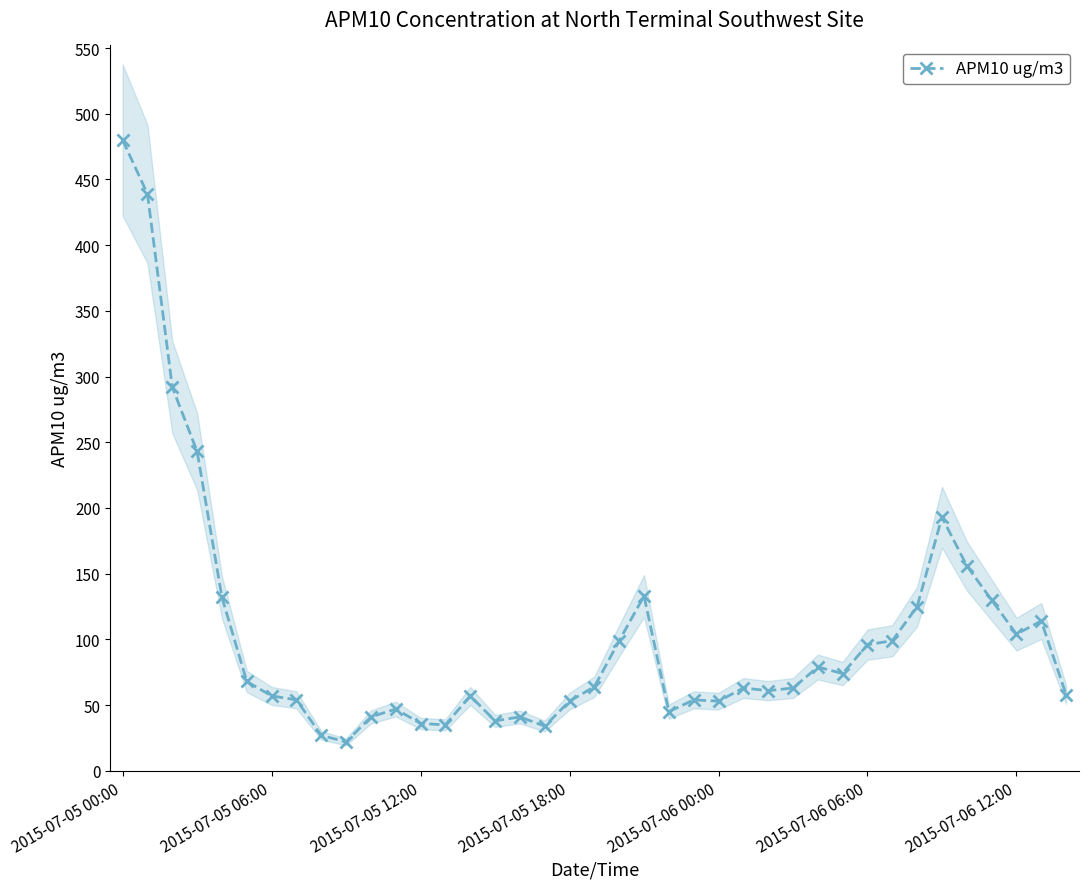

What is the ratio of the value at 34 to the value at 35?

1.2